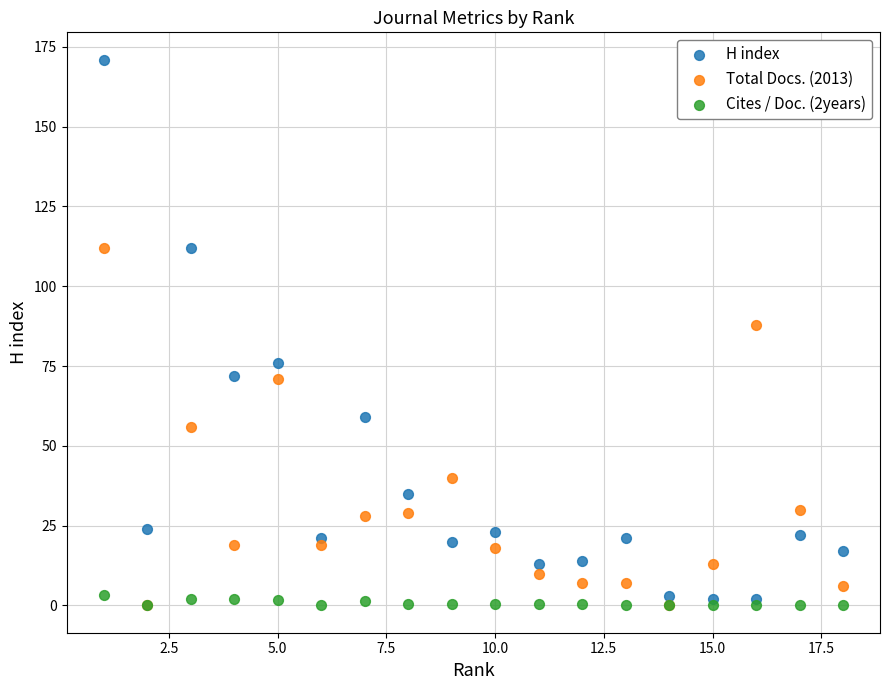

Across all series, what Y value is closest to 85?

88.0